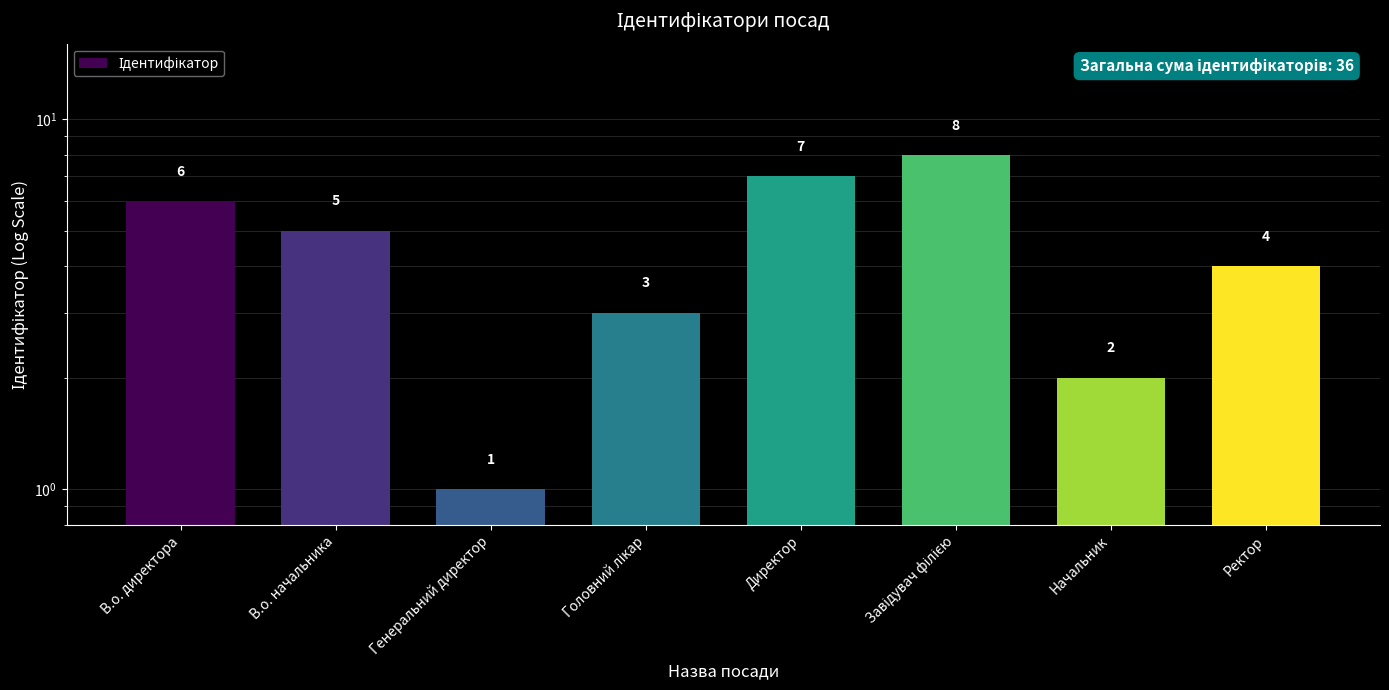

The chart shows a value of 4 at Ректор. True or false?

True